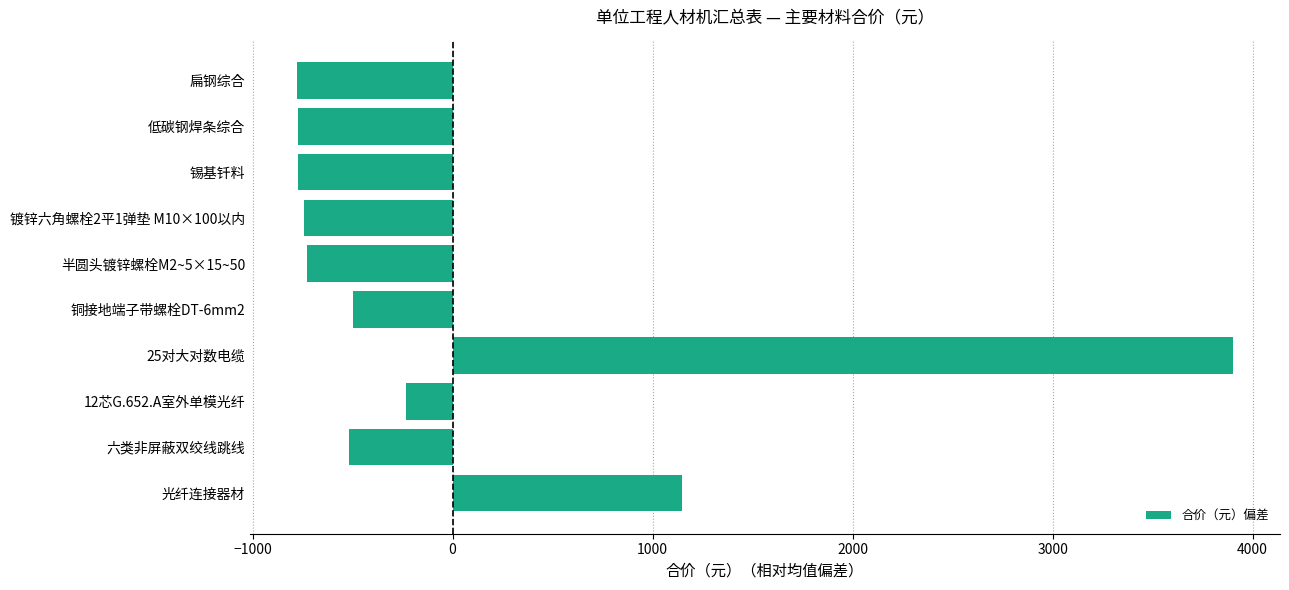

Which has a higher value, 六类非屏蔽双绞线跳线 or 扁钢综合?

六类非屏蔽双绞线跳线